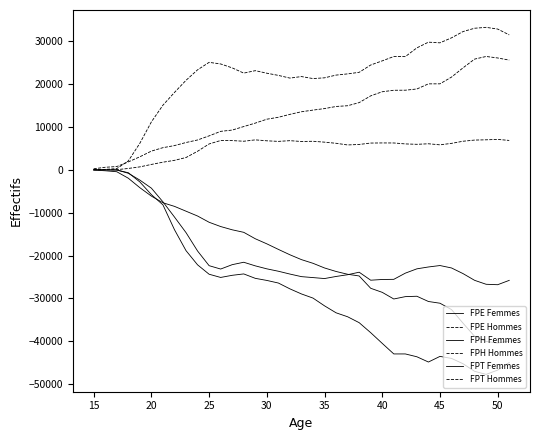

What is the maximum value for FPE Hommes?

33225